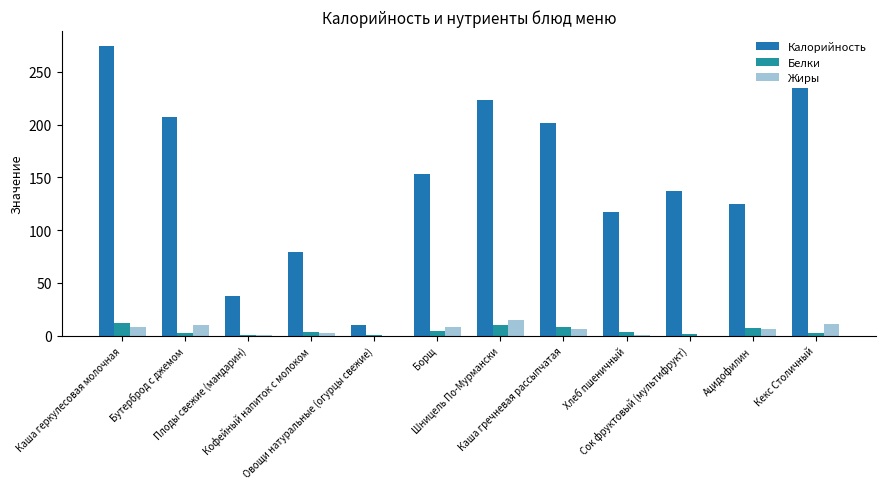

Where does the Калорийность series first go above 153?

Каша геркулесовая молочная